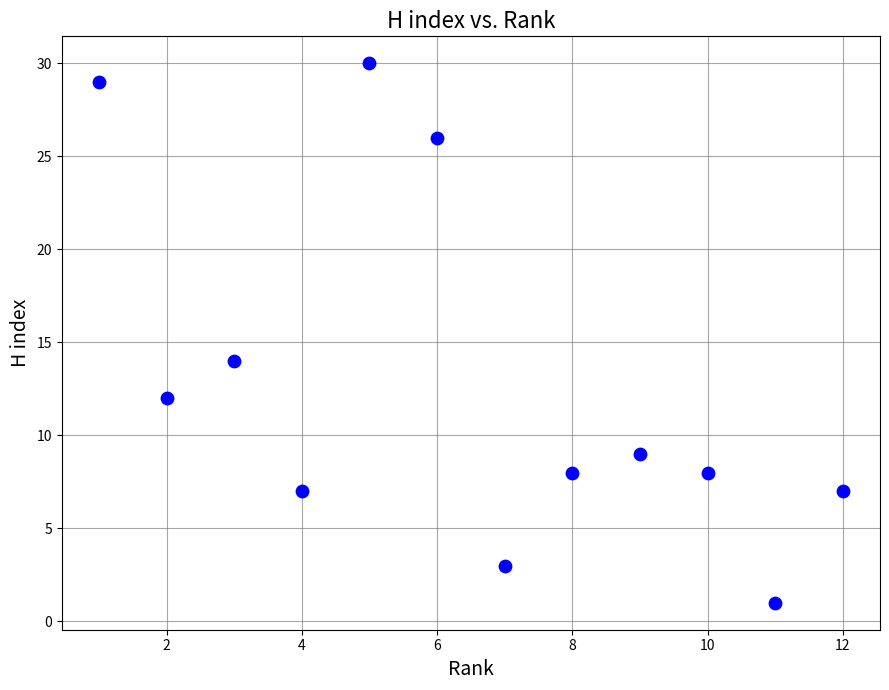

What Y value in the scatter plot is closest to 15?

14